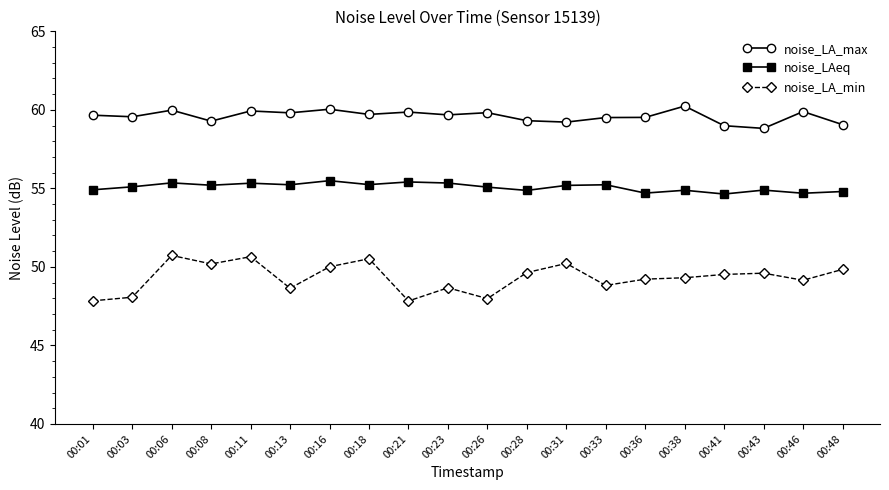

What is the value of the noise_LA_min point at the 13th from the left?

50.2